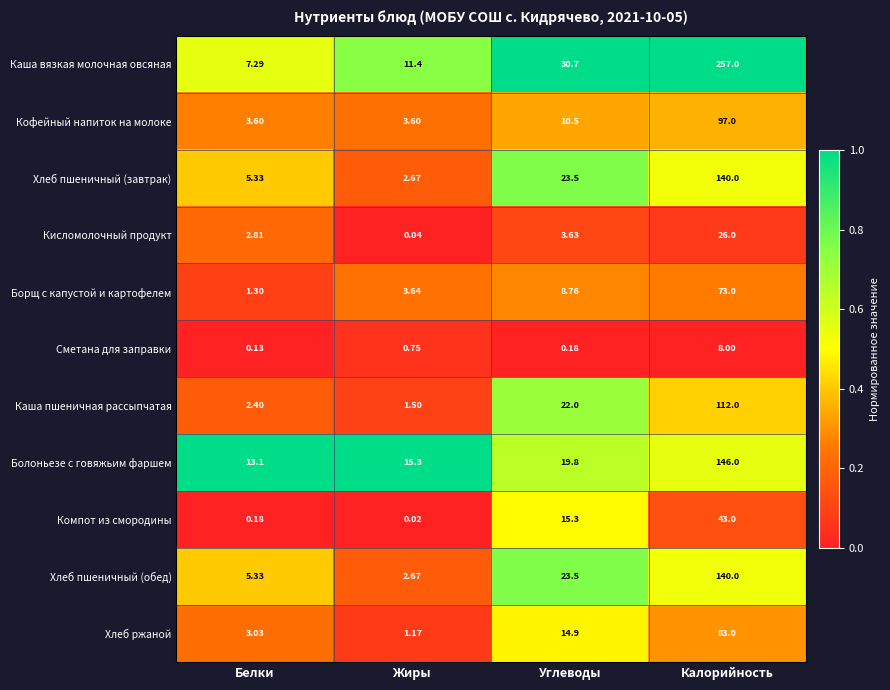

Between Жиры and Калорийность, which series saw the biggest shift?

Каша вязкая молочная овсяная